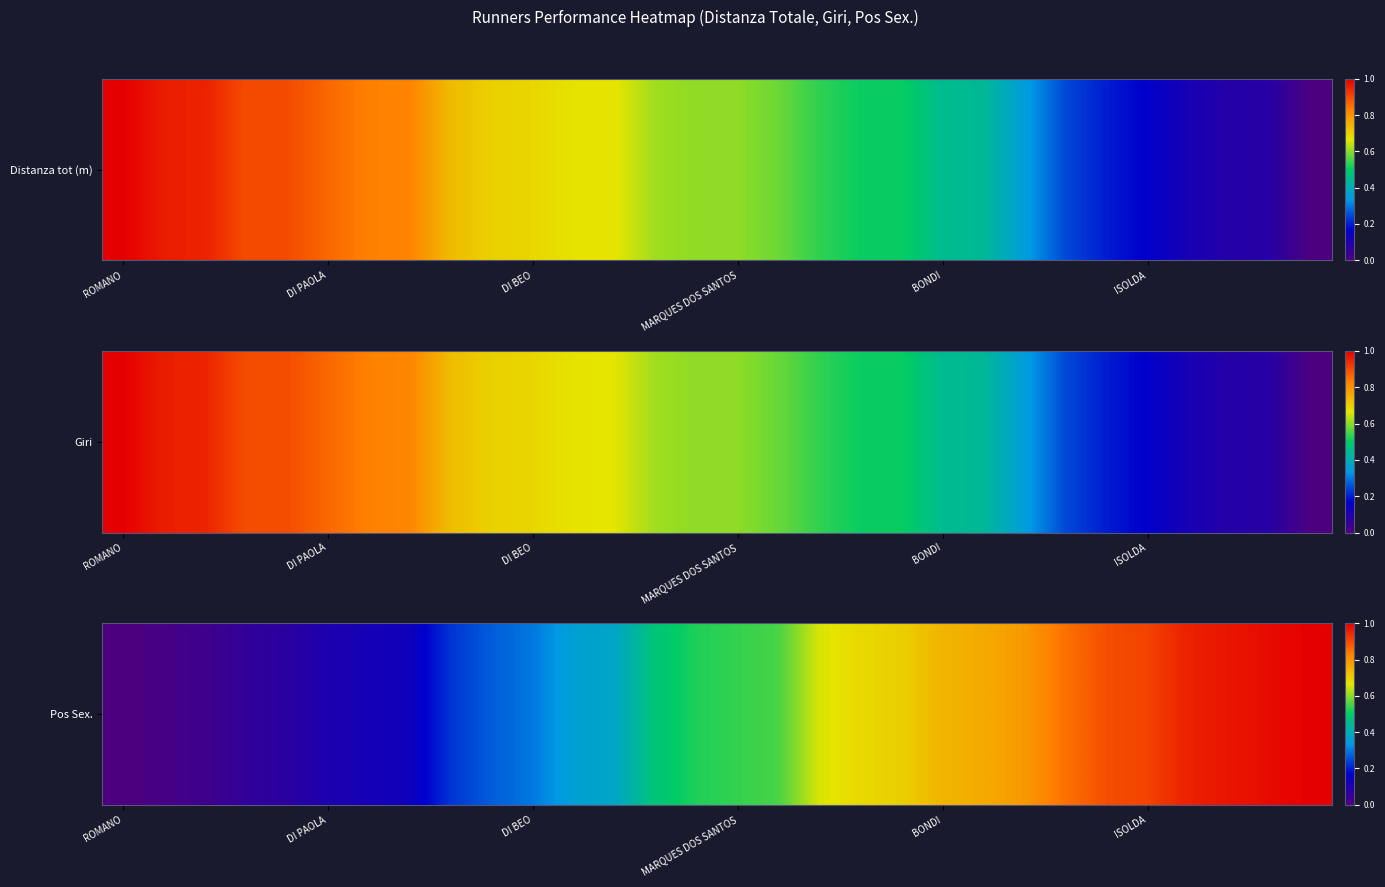

What is the average value?

0.5